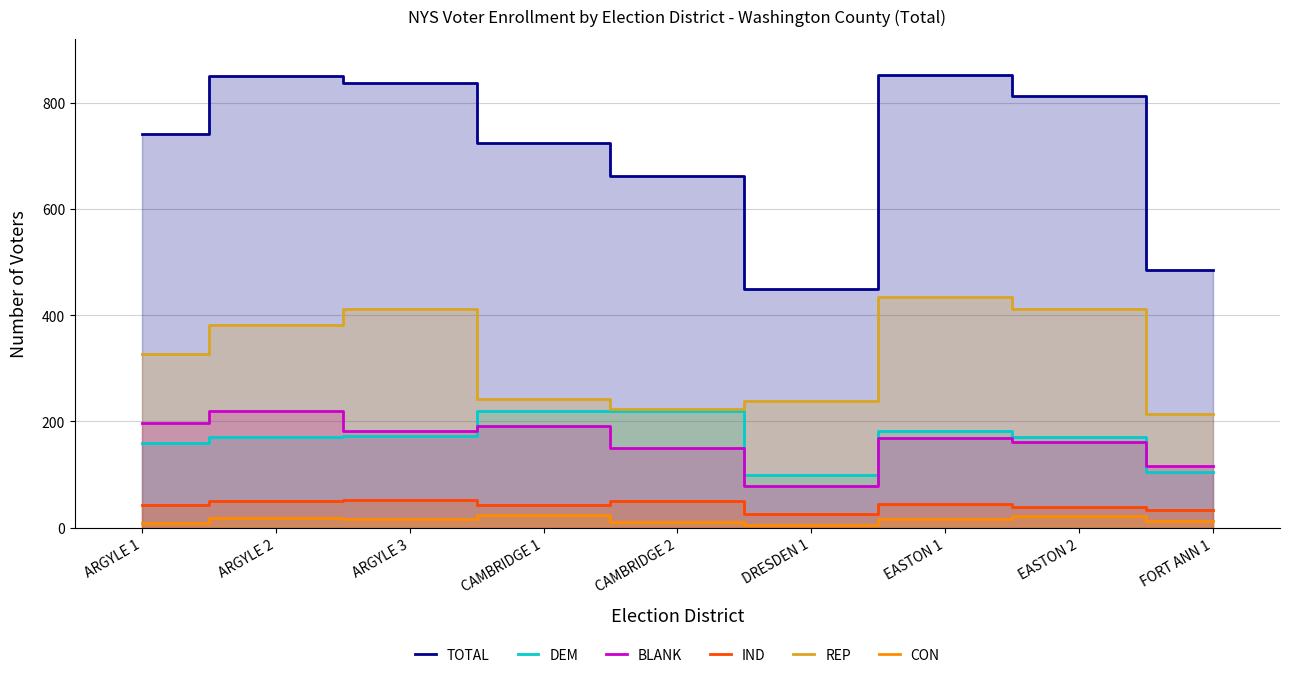

Reading left to right, what are all the values shown in this chart?

TOTAL: 741	850	838	724	662	450	852	813	486
DEM: 160	171	173	220	220	100	182	171	105
BLANK: 197	220	182	192	150	78	168	161	116
IND: 42	50	52	42	51	26	44	39	34
REP: 327	382	411	242	224	239	434	411	214
CON: 8	19	17	24	11	5	17	21	12